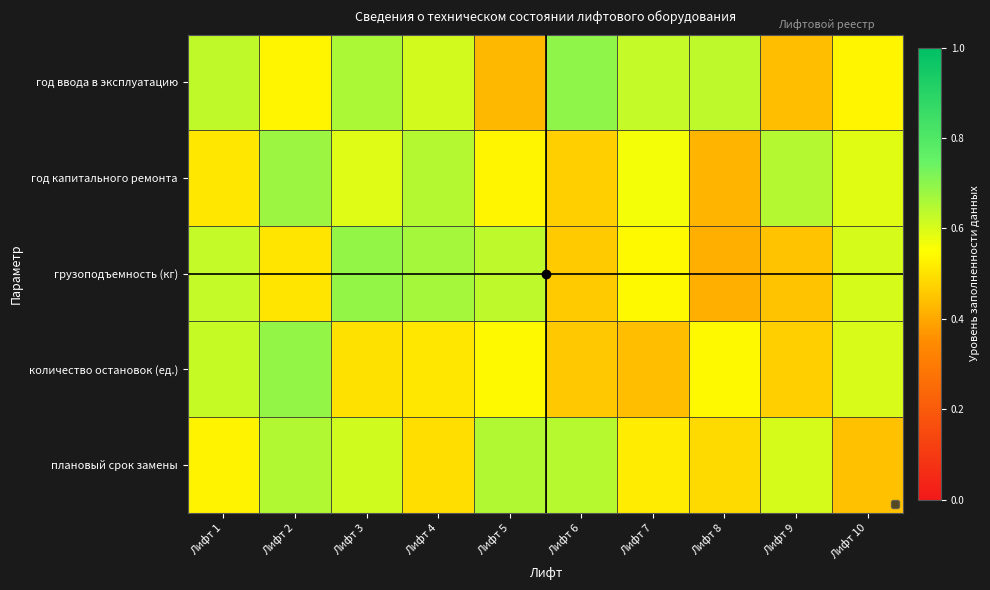

What is the smallest value displayed?

0.4